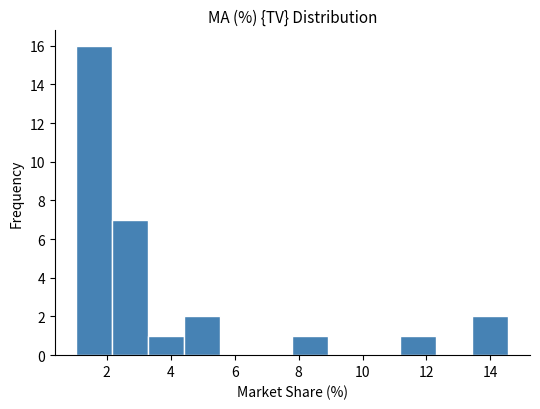

How tall is the bar that spans 7.8 to 9.0 on the x-axis? Neither the bar edges nor the heights are printed on the chart, so give them approximately, as read against the axes.

1